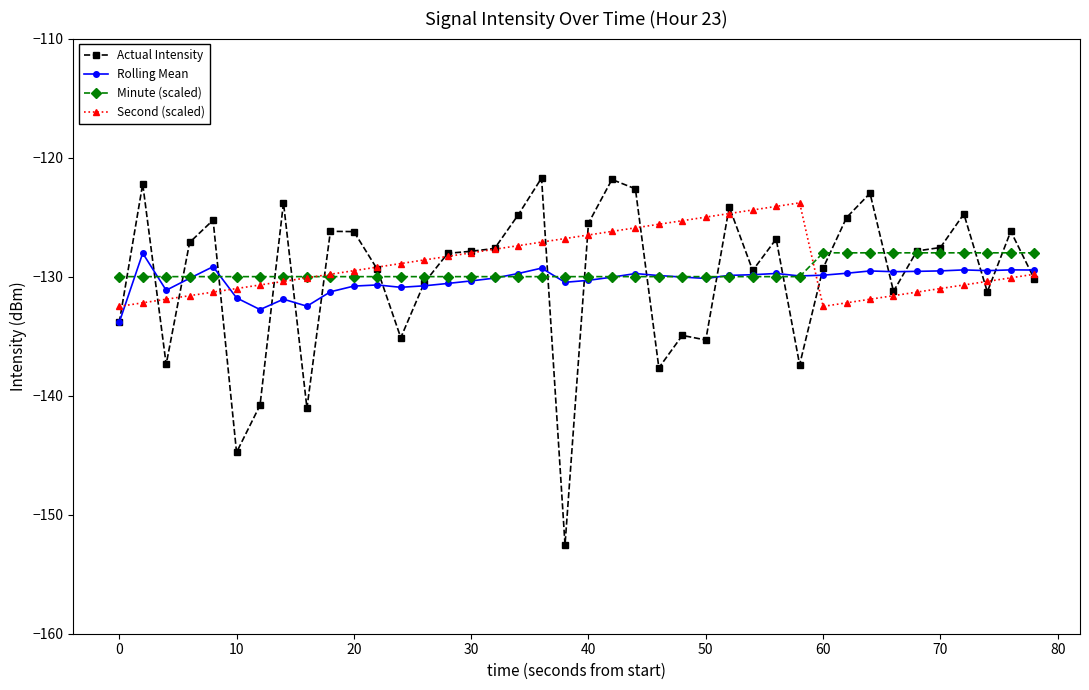

What is the value of the Actual Intensity point at the 12th from the left?

-129.4